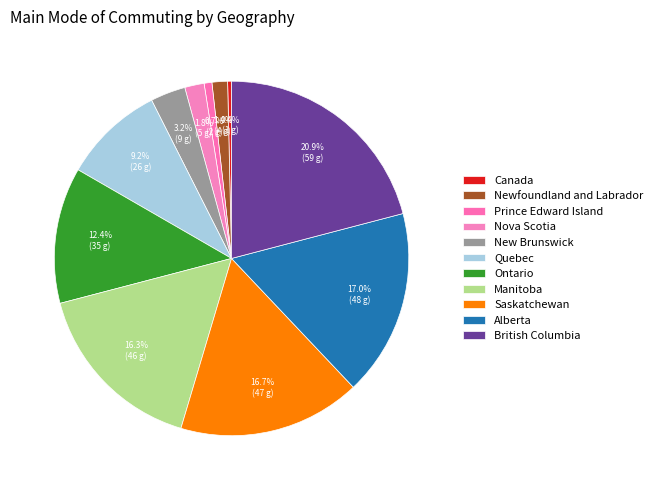

To the nearest percent, what portion does Manitoba represent?

16%